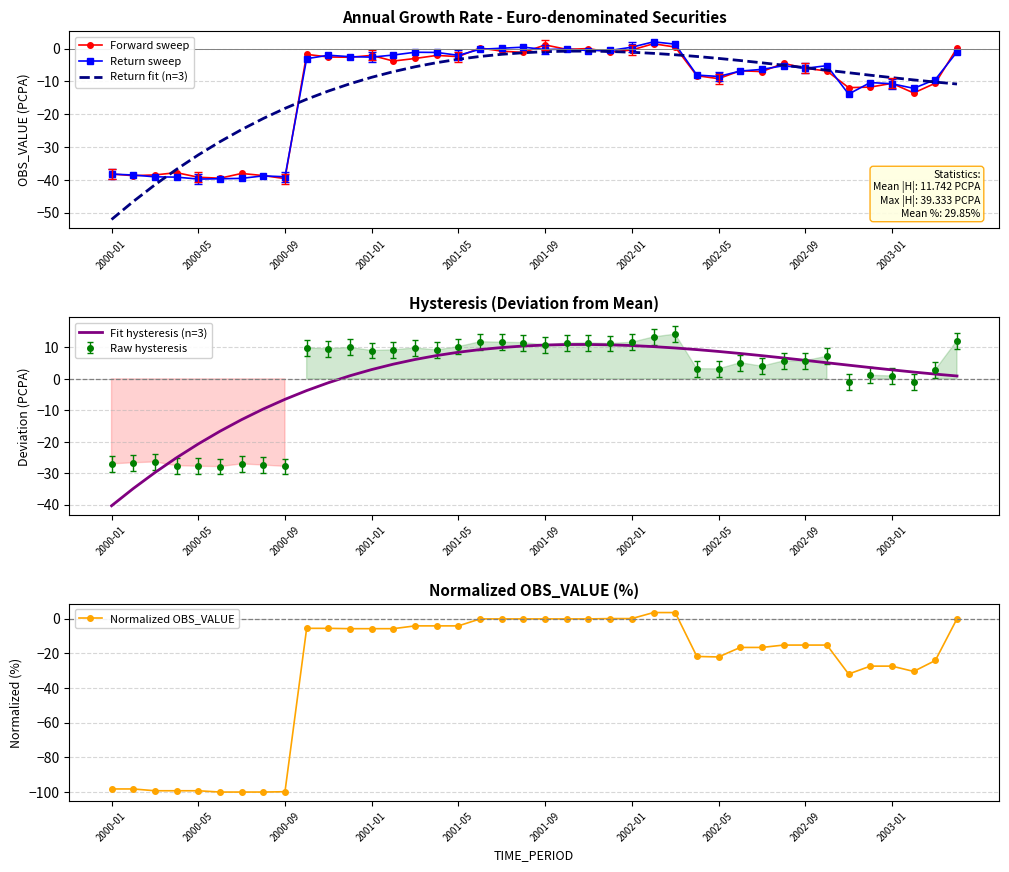

The value of Normalized OBS_VALUE at 2002-01 is 44.6. True or false?

False